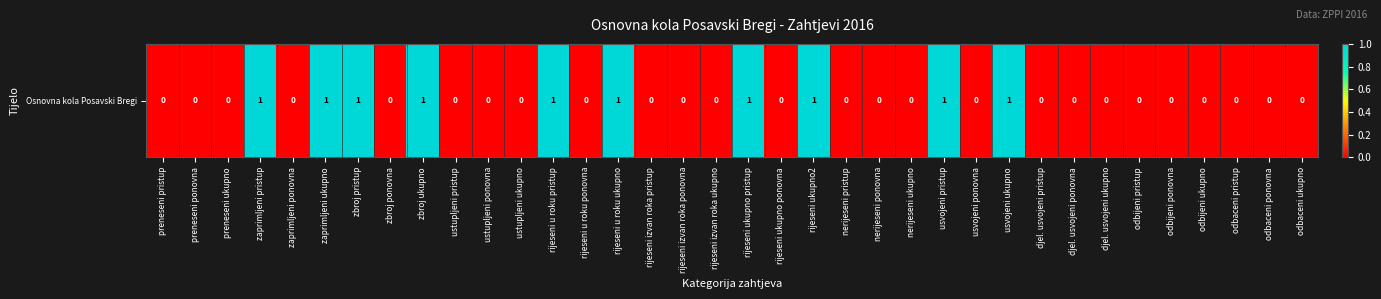

List the labels in order of value, largest first.

zaprimljeni pristup, zaprimljeni ukupno, zbroj pristup, zbroj ukupno, rijeseni u roku pristup, rijeseni u roku ukupno, rijeseni ukupno pristup, rijeseni ukupno2, usvojeni pristup, usvojeni ukupno, preneseni pristup, preneseni ponovna, preneseni ukupno, zaprimljeni ponovna, zbroj ponovna, ustupljeni pristup, ustupljeni ponovna, ustupljeni ukupno, rijeseni u roku ponovna, rijeseni izvan roka pristup, rijeseni izvan roka ponovna, rijeseni izvan roka ukupno, rijeseni ukupno ponovna, nerijeseni pristup, nerijeseni ponovna, nerijeseni ukupno, usvojeni ponovna, djel. usvojeni pristup, djel. usvojeni ponovna, djel. usvojeni ukupno, odbijeni pristup, odbijeni ponovna, odbijeni ukupno, odbaceni pristup, odbaceni ponovna, odbaceni ukupno